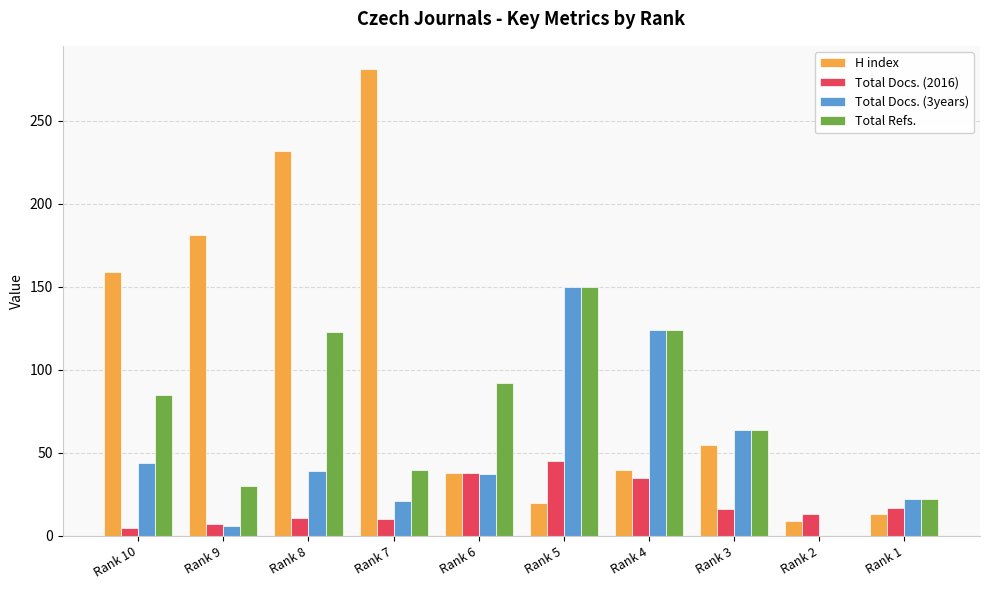

Which series has the widest spread of values?

H index